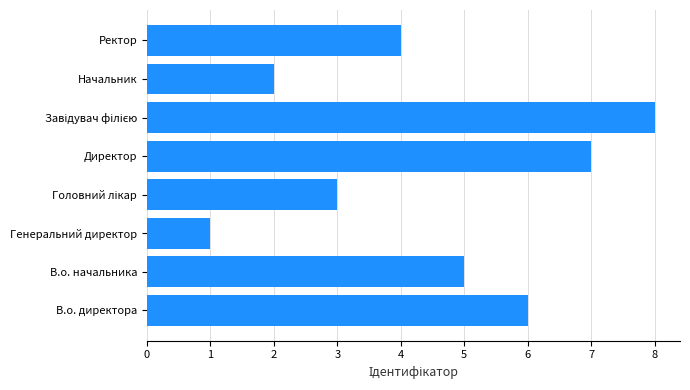

Reading top to bottom, transcribe all the data shown in this chart.

4	2	8	7	3	1	5	6